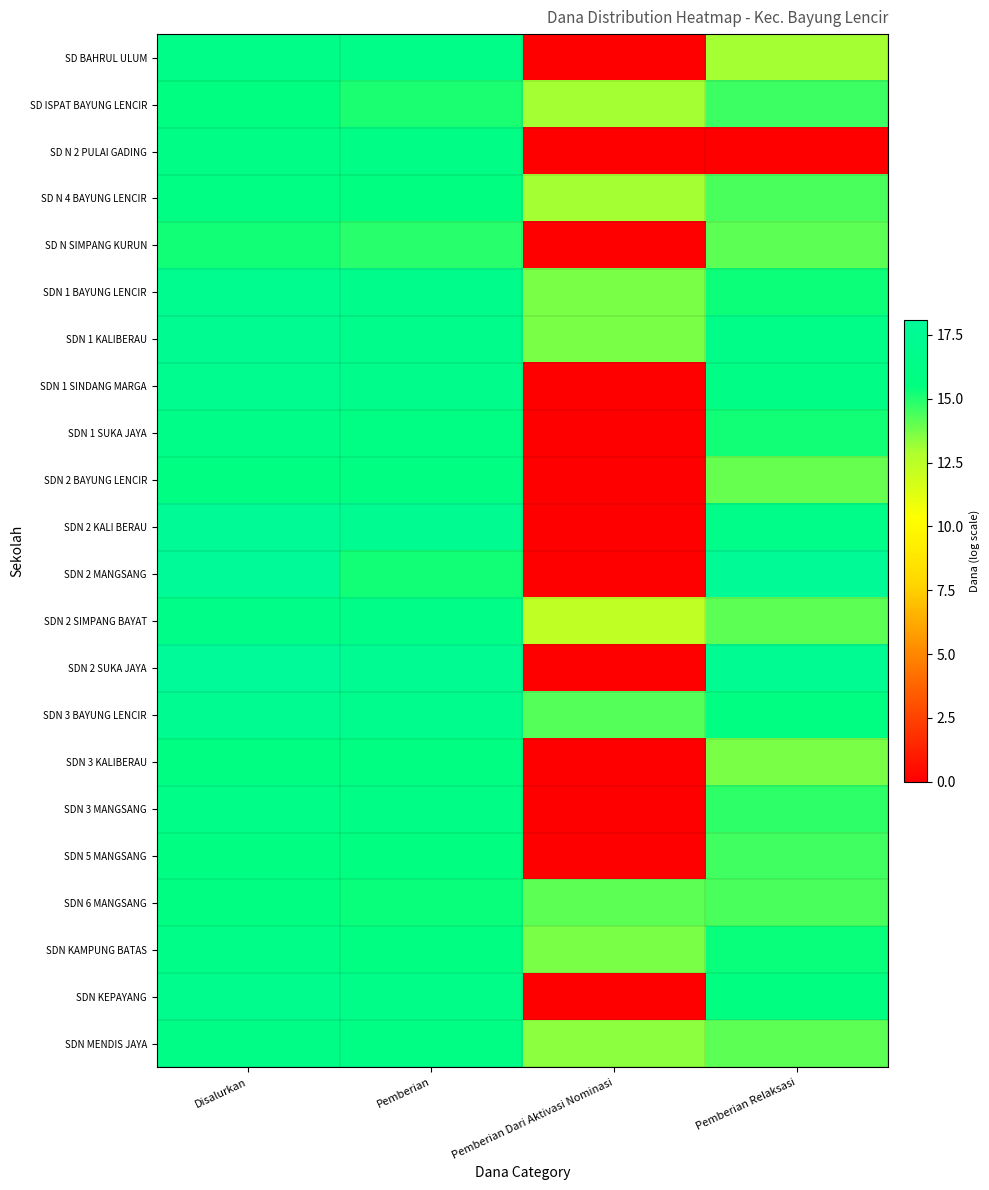

Between Pemberian and Pemberian Relaksasi, which is larger?

Pemberian